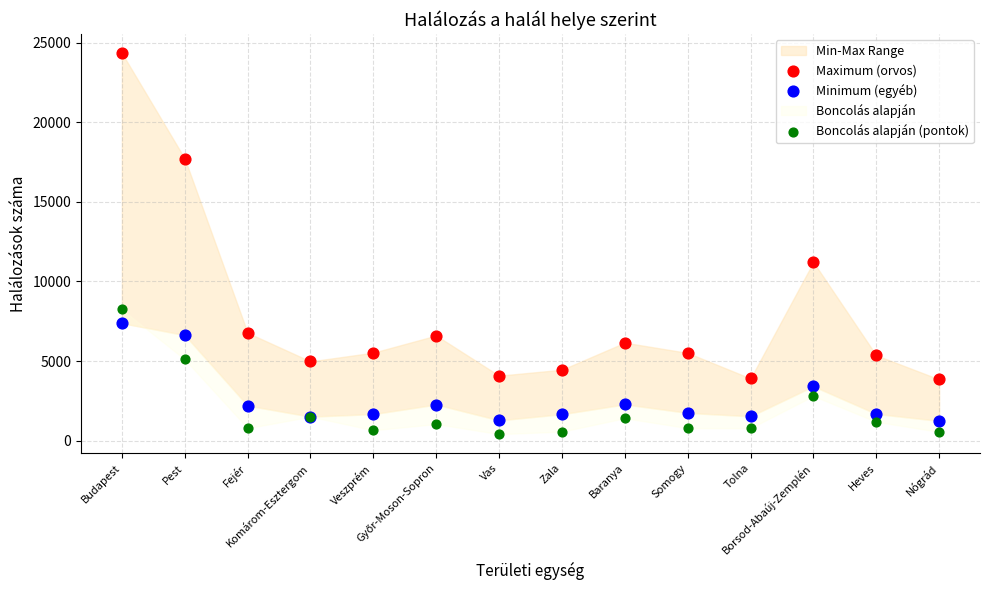

Which series contains the highest Y value?

Maximum (orvos)